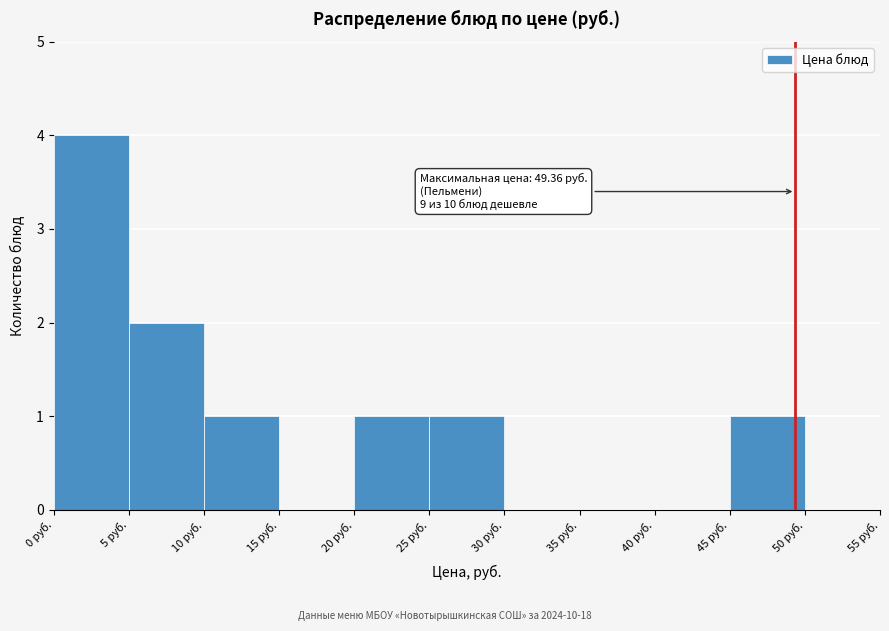

Which range on the x-axis has the tallest bar?

0 to 5